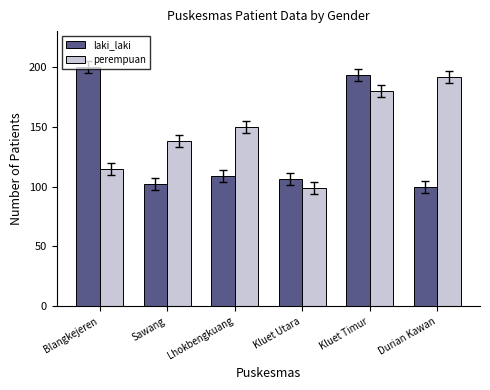

What are all the series names shown in the legend?

laki_laki, perempuan